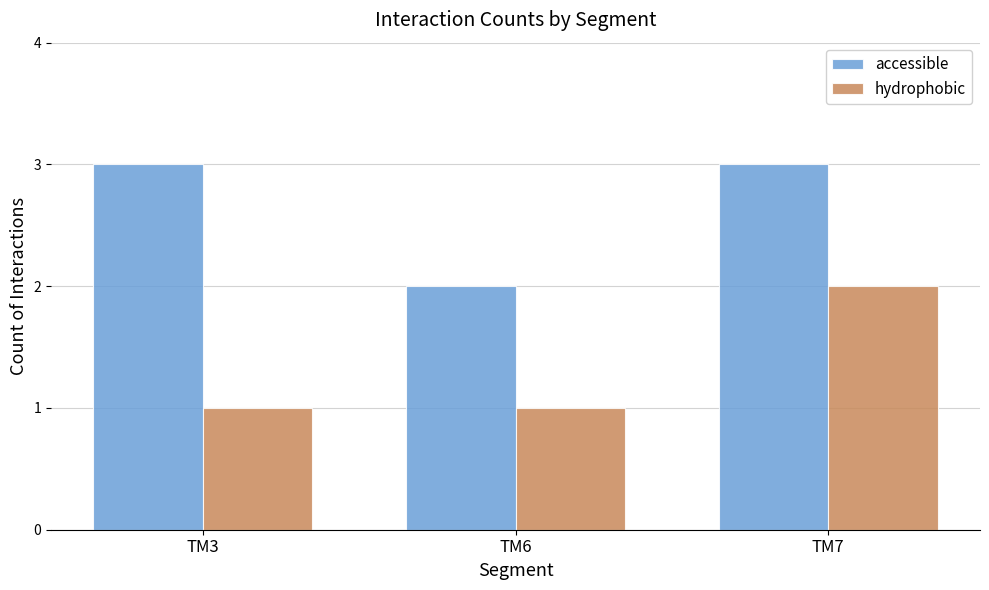

Which series changed the most between TM3 and TM6?

accessible